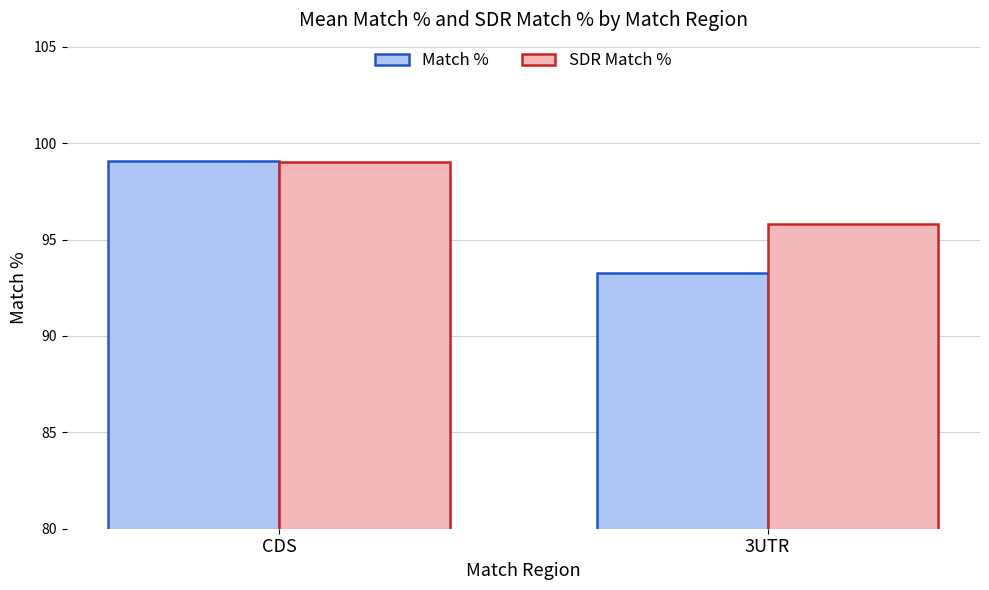

Which series has the largest total across all categories?

SDR Match %